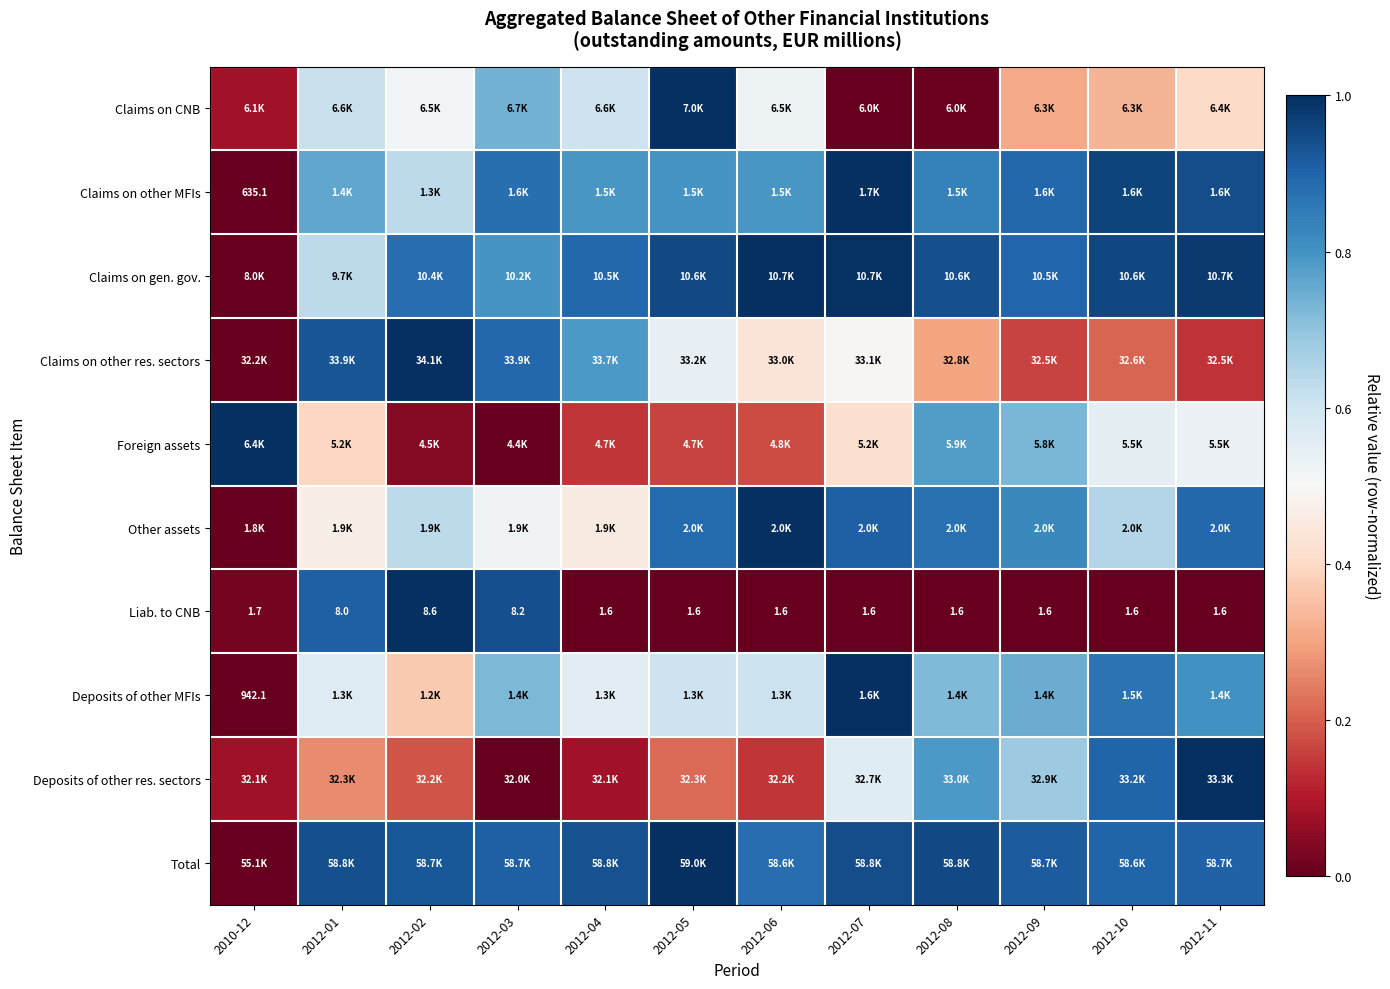

At 2012-05, list the series in order from smallest to largest.

Liab. to CNB, Foreign assets, Deposits of other res. sectors, Claims on other res. sectors, Deposits of other MFIs, Claims on other MFIs, Other assets, Claims on gen. gov., Claims on CNB, Total